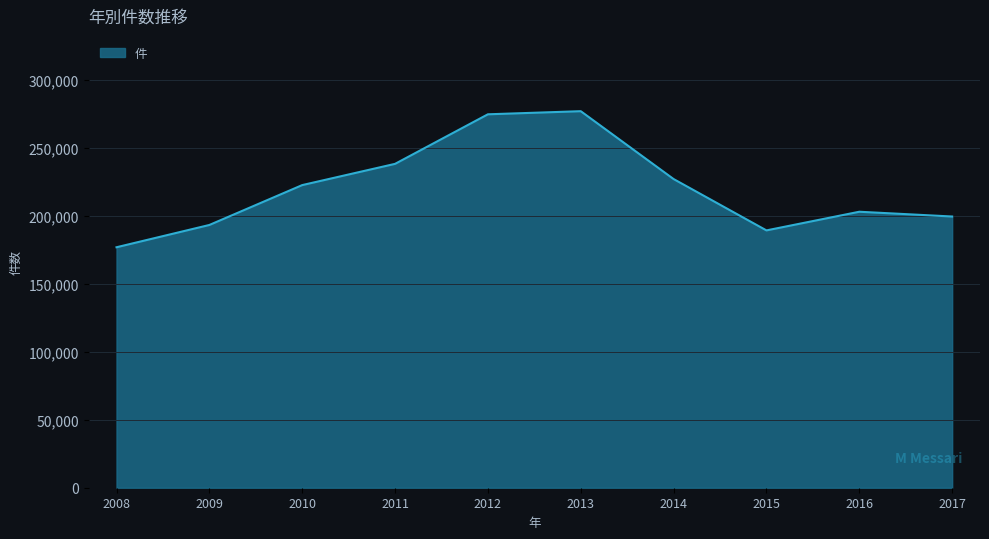

How many distinct data groups are displayed?

1